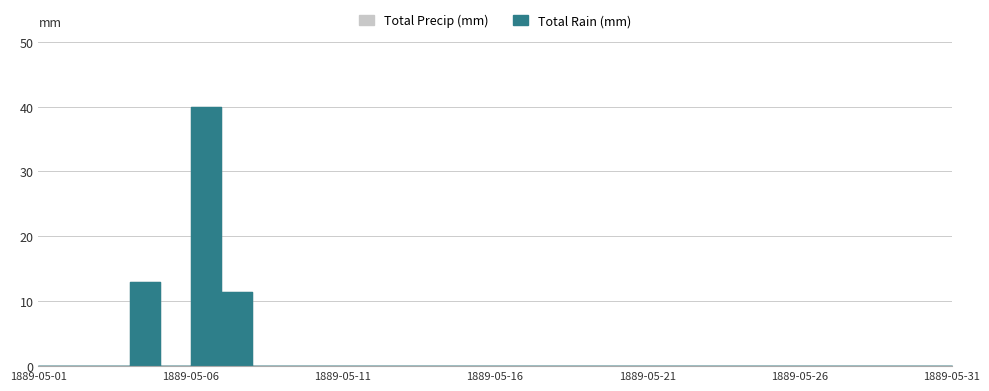

True or false: Total Rain (mm) and Total Precip (mm) cross at least once.

False